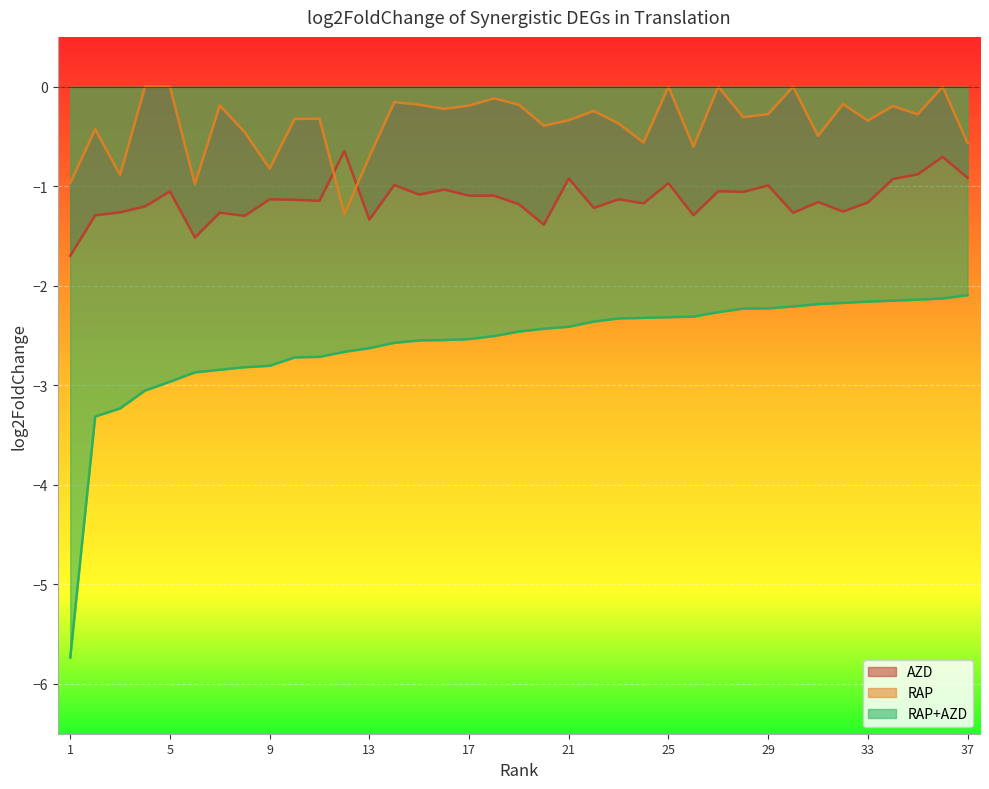

List the series in order of their peak value, highest first.

RAP, AZD, RAP+AZD